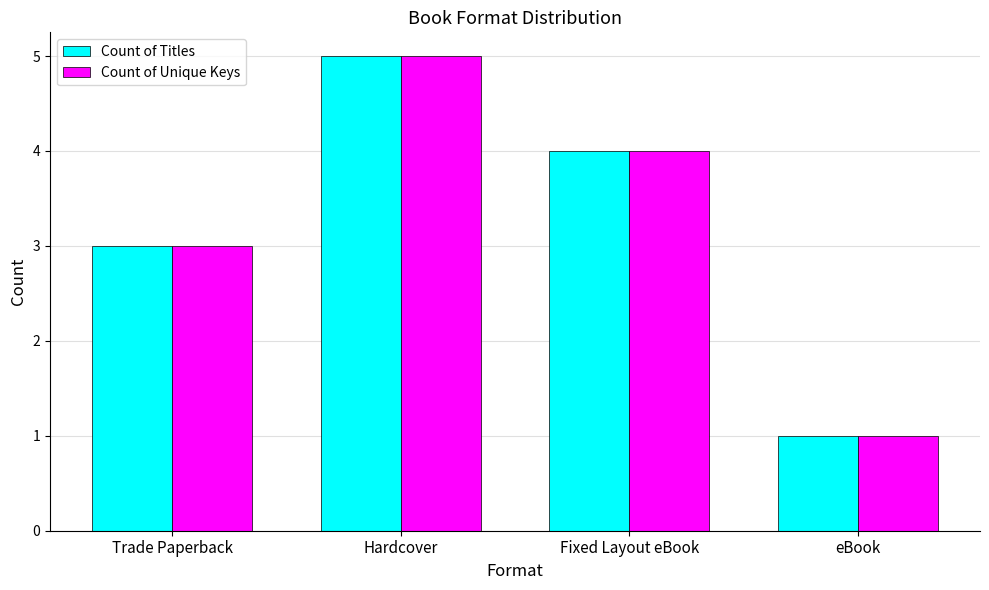

What is the label of the 1st bar from the left?

Trade Paperback